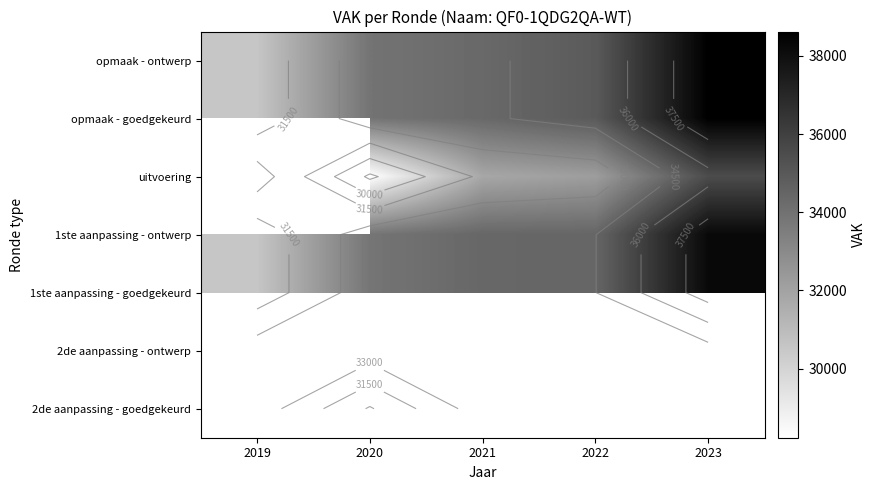

At which label does 2de aanpassing - goedgekeurd reach its minimum?

2019